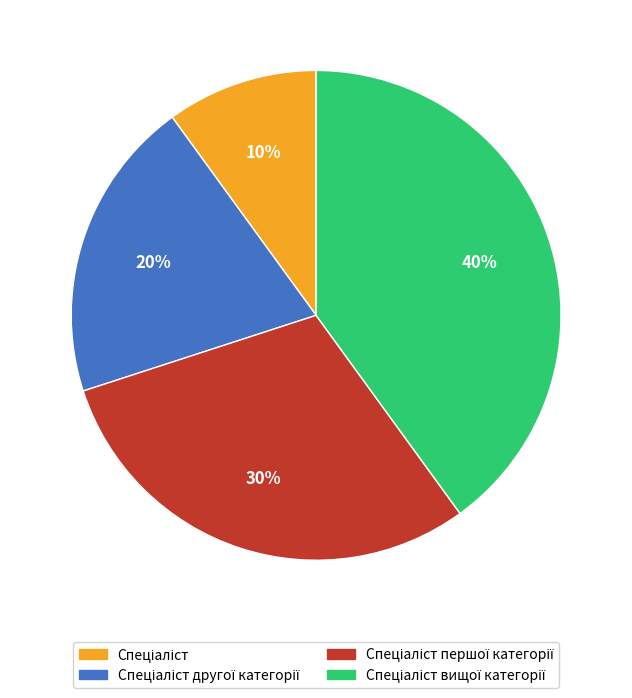

Is there a majority slice in this chart?

No